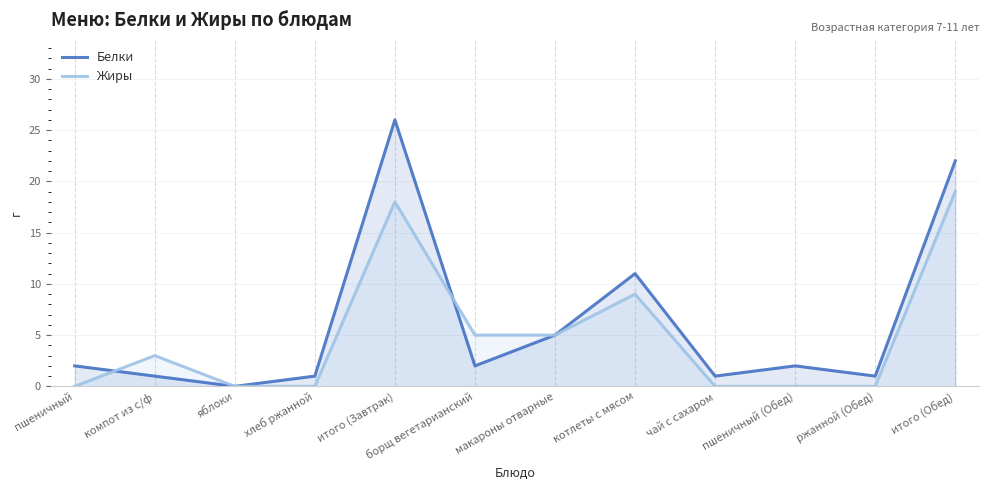

Does the chart display data point markers on the line(s)?

No